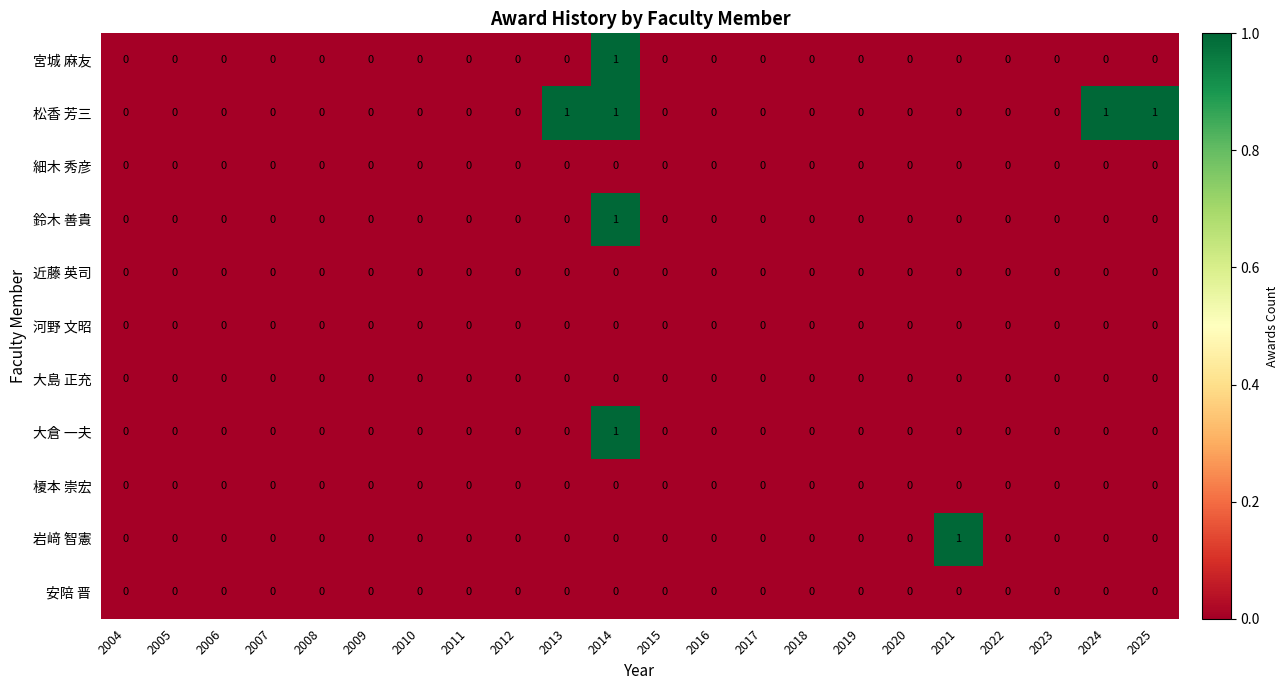

The 松香 芳三 series shows 1 at 2018. True or false?

False